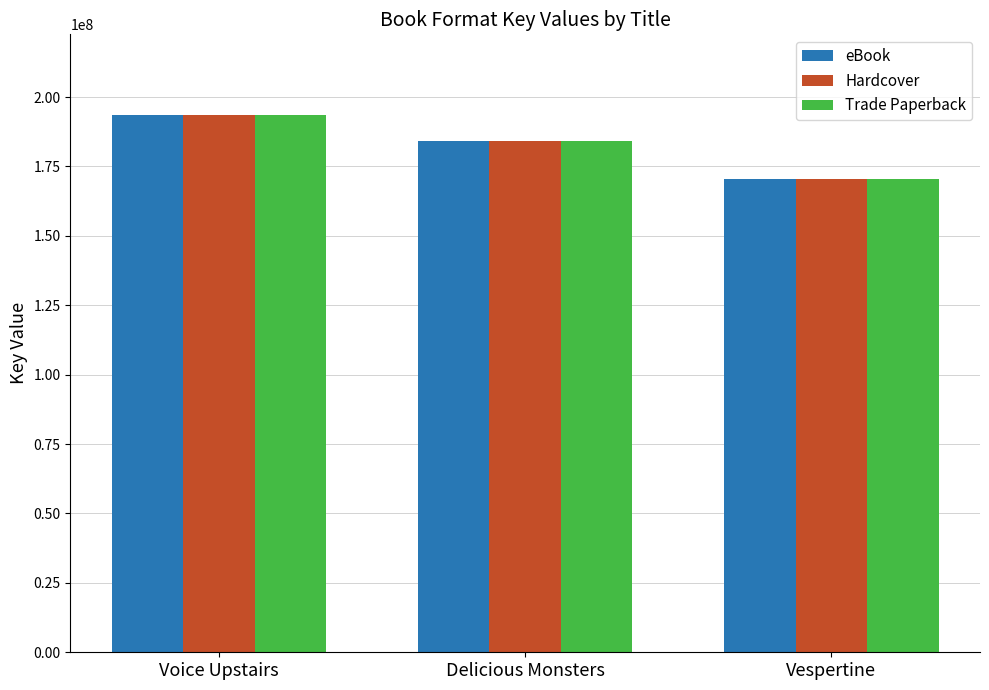

What is the average value of the Hardcover series?

182728812